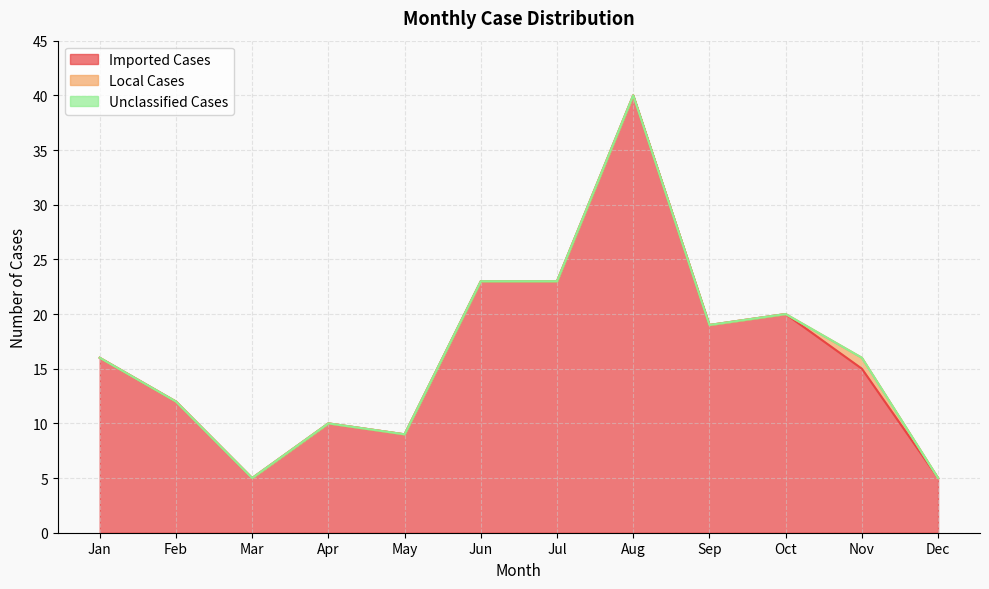

Reading right to left, transcribe all the data shown in this chart.

Imported Cases: 5	15	20	19	40	23	23	9	10	5	12	16
Local Cases: 0	1	0	0	0	0	0	0	0	0	0	0
Unclassified Cases: 0	0	0	0	0	0	0	0	0	0	0	0